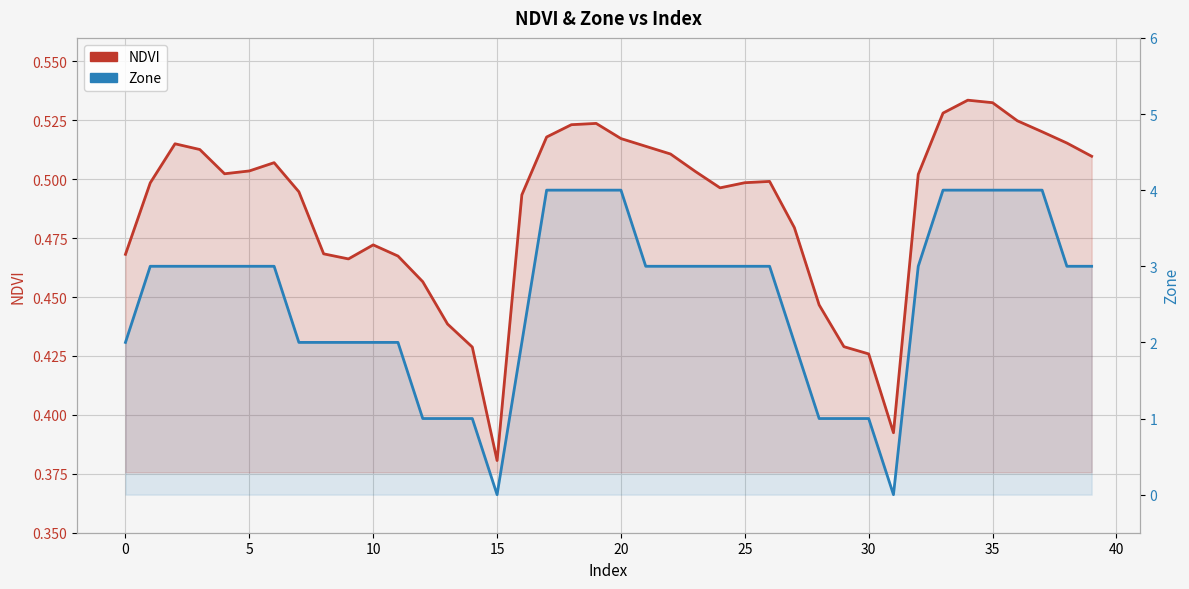

How many lines are shown in the chart?

2